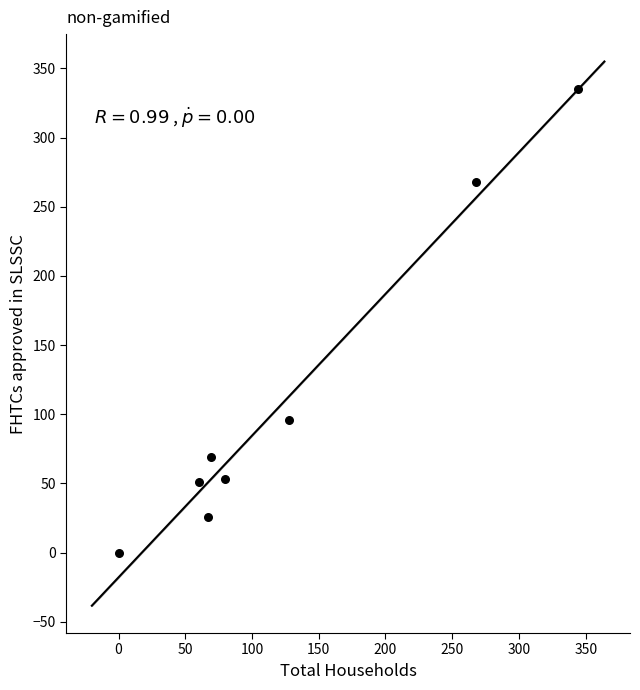

What Y value in the scatter plot is closest to 167?

96